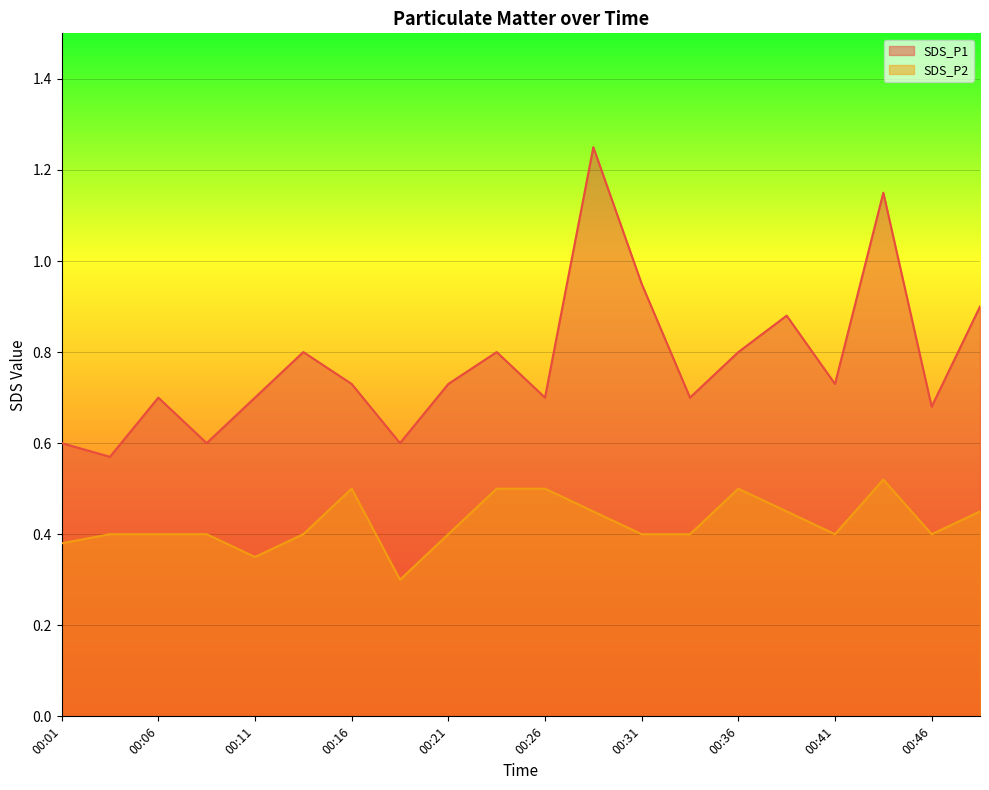

Is the value of SDS_P2 at 00:28 greater than the value of SDS_P1 at 00:26?

No